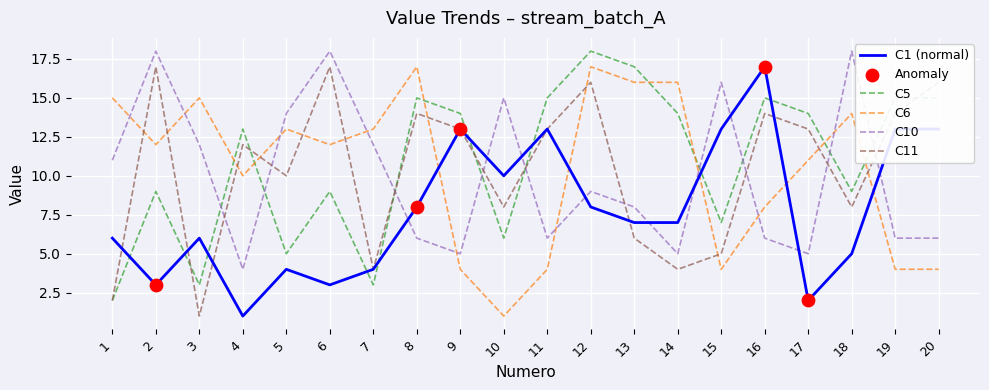

Between 6 and 11, which series saw the biggest shift?

C10